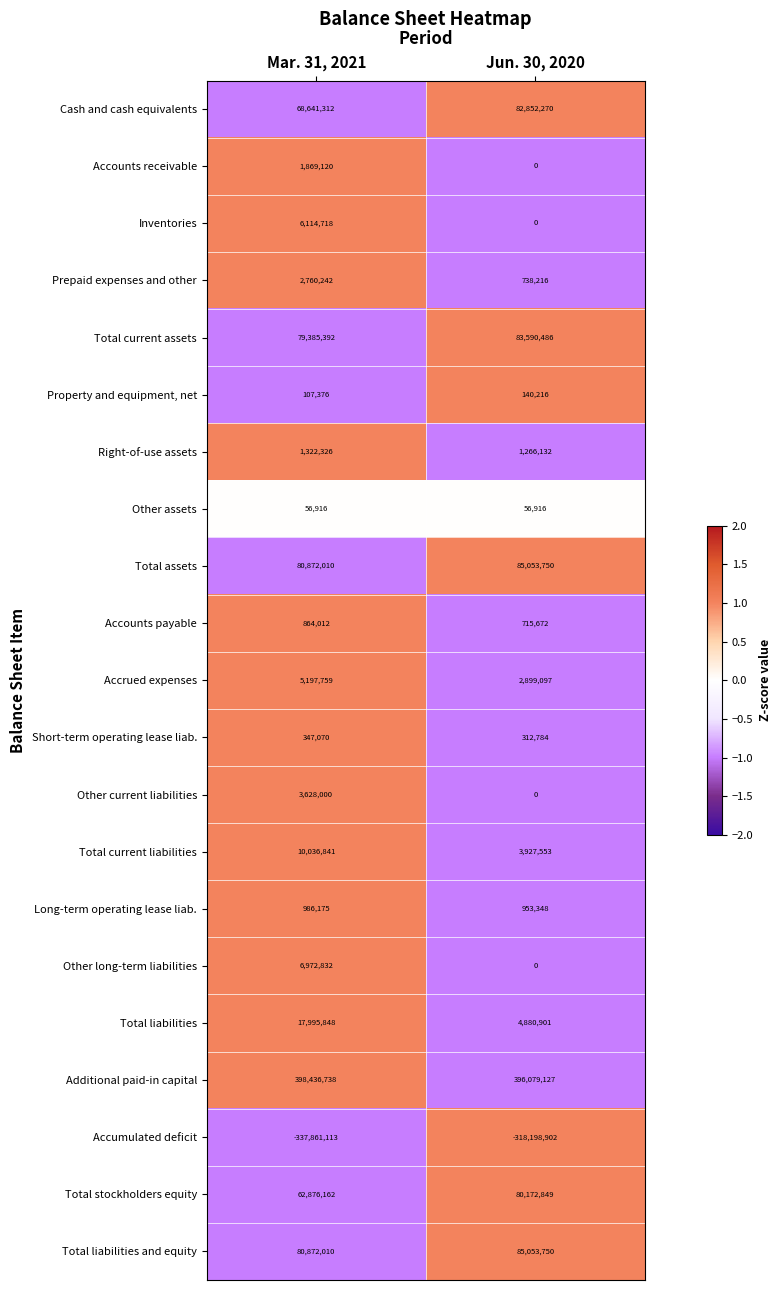

What is the maximum value shown in the chart?

398436738